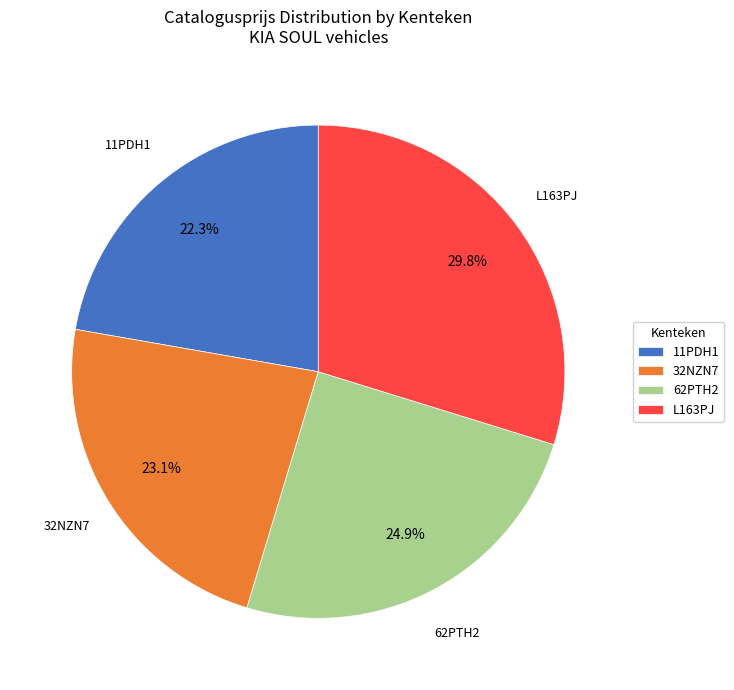

Which category has the biggest portion of the pie?

L163PJ